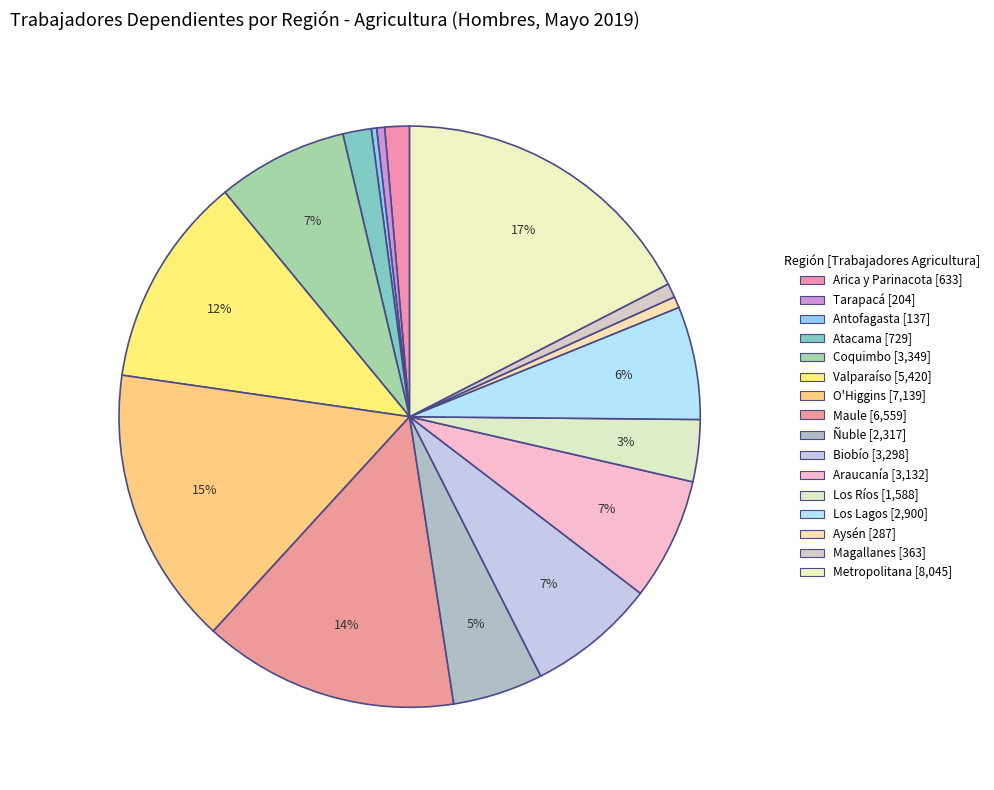

Which slice is the largest?

Metropolitana de Santiago